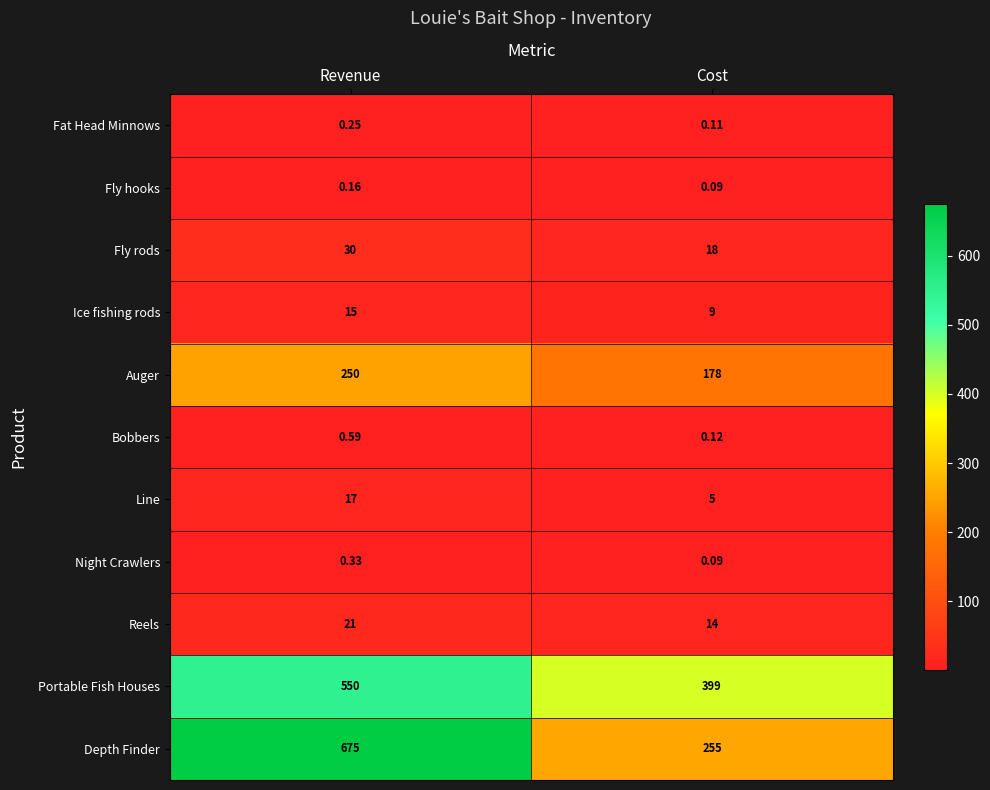

Which category has the lowest value in the Auger series?

Cost